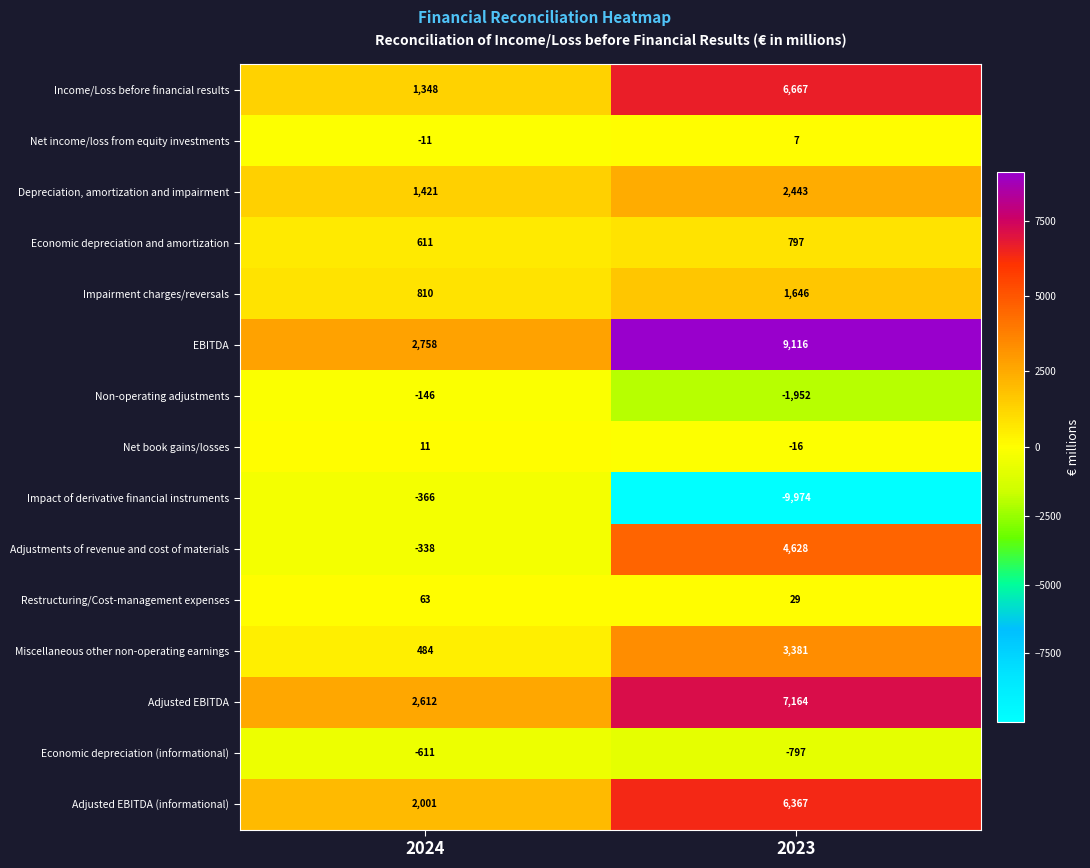

Which series has the widest spread of values?

Impact of derivative financial instruments